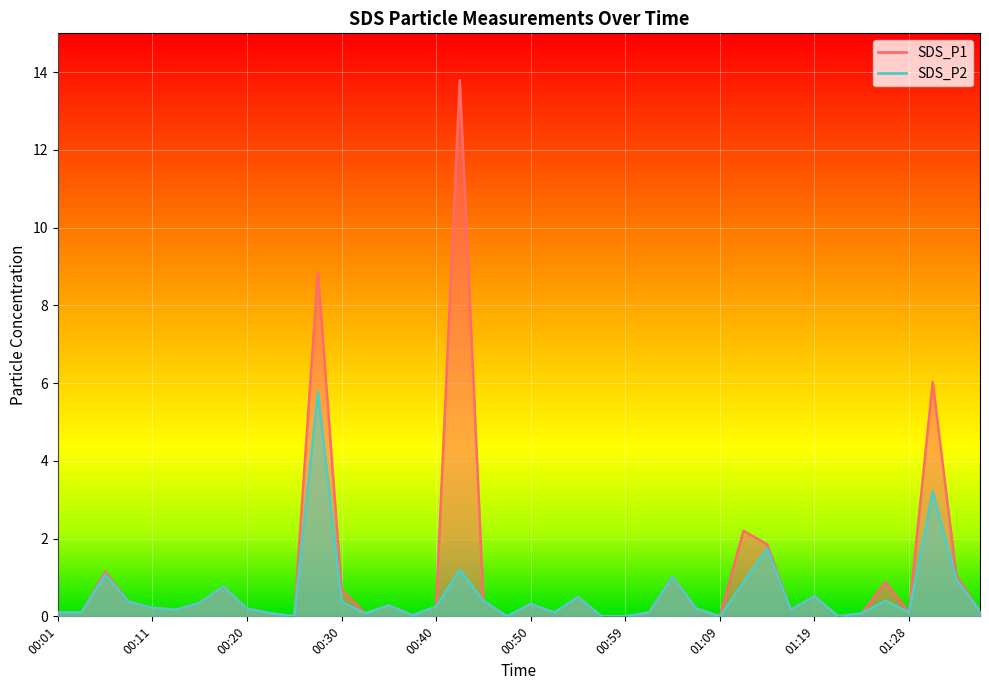

Is the value of SDS_P2 at 00:35 greater than the value of SDS_P1 at 00:08?

No